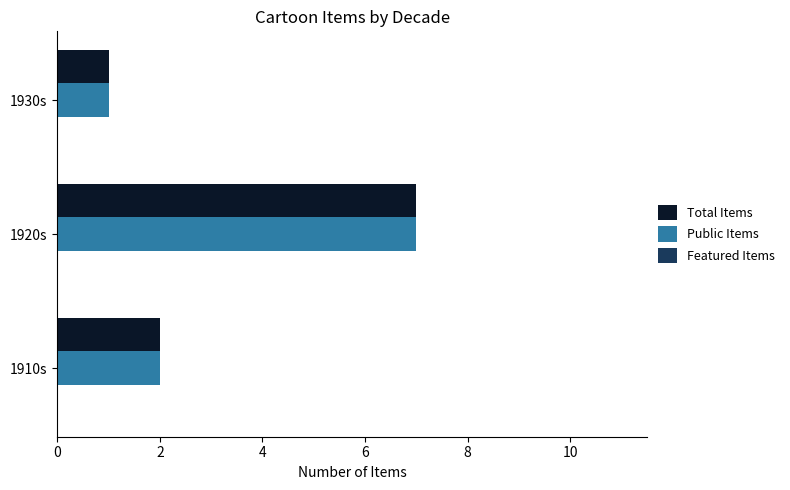

True or false: Total Items has a value of 3 at 1910s.

False